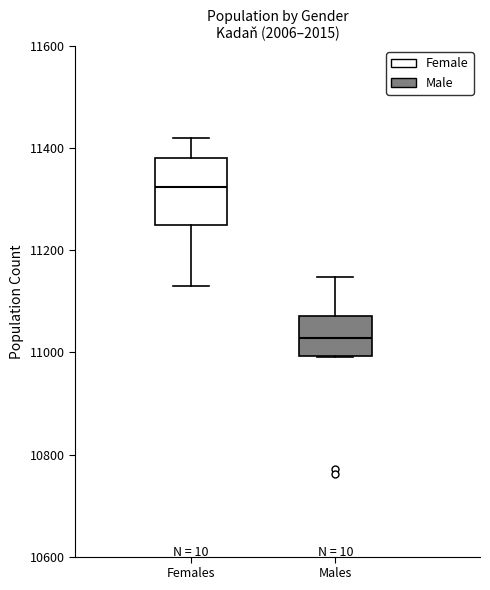

Reading left to right, transcribe this box plot: for each box, give where its median line is, the range the box spans, and where its two whiskers end, as read against the y-axis. The values are not printed on the chart, so give them approximately, as read against the axis.

Females: median 11320, box 11240 to 11380, whiskers 11140 to 11420
Males: median 11020, box 11000 to 11080, whiskers 11000 to 11140